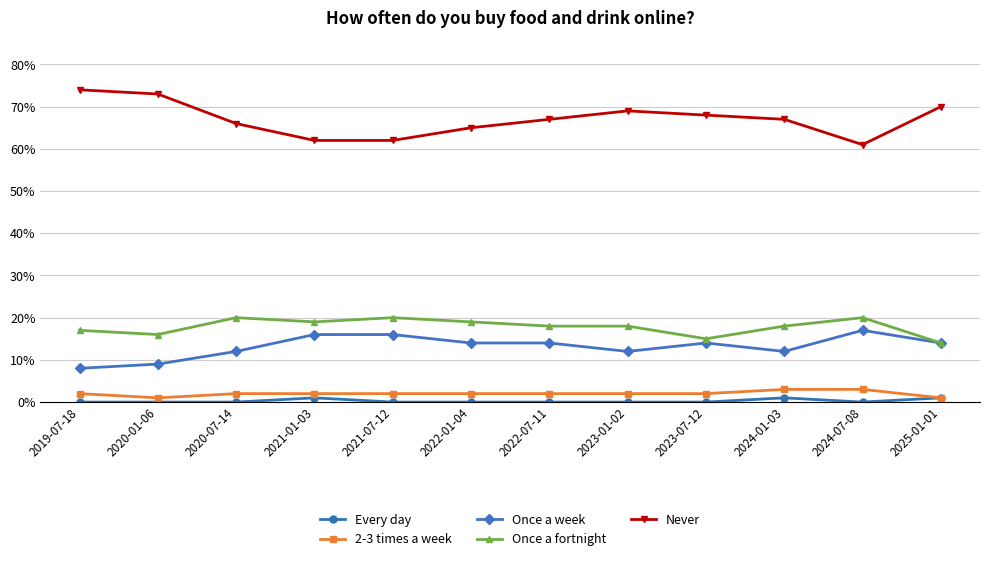

Is this an area chart (filled region under the line)?

No